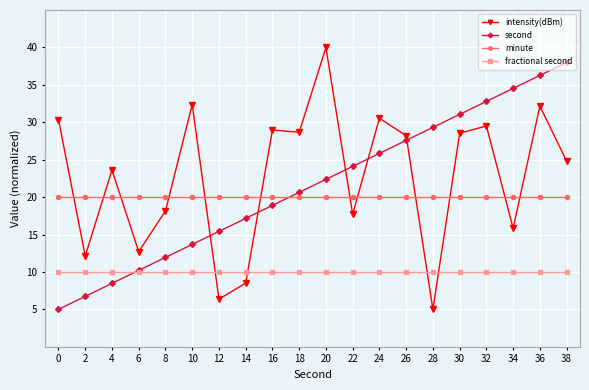

True or false: minute and second intersect in this chart.

True